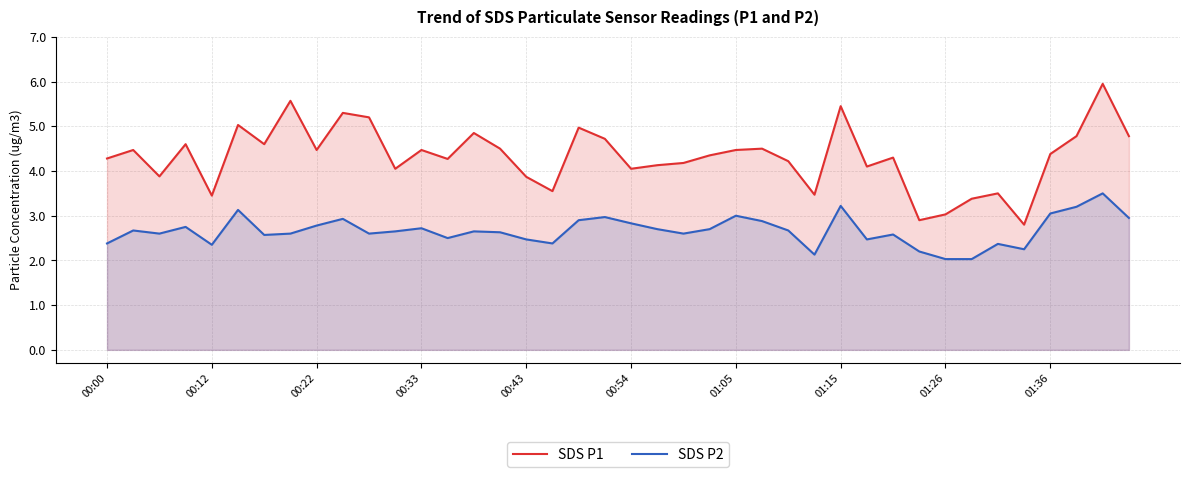

Which series has the widest spread of values?

SDS P1